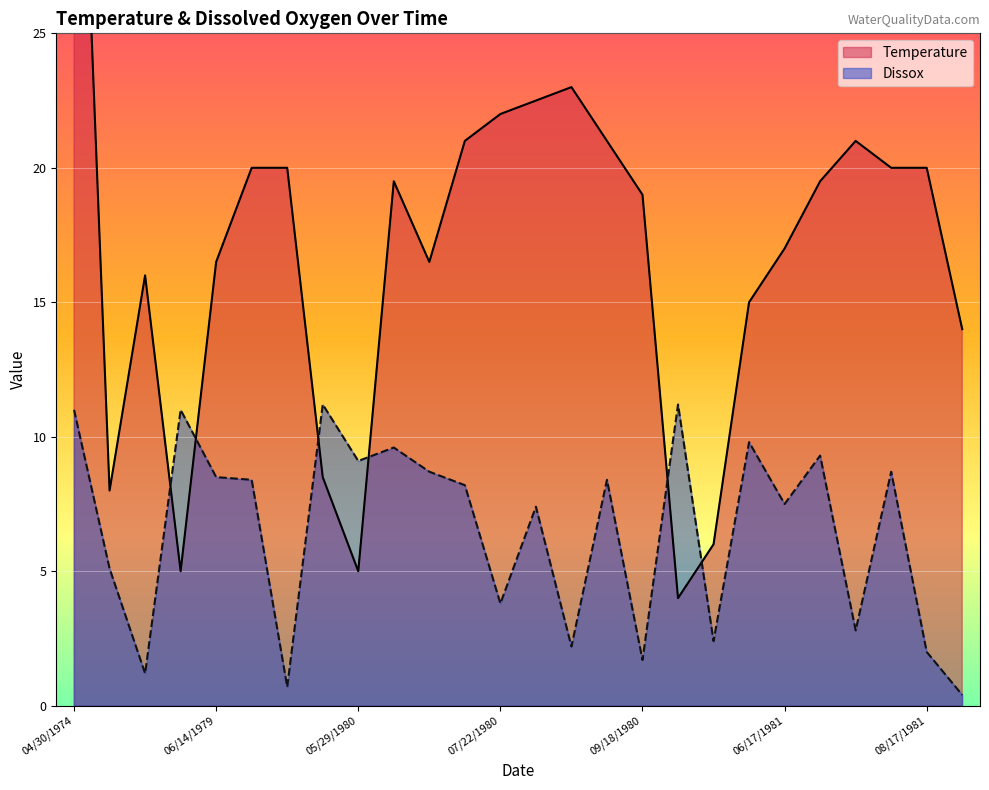

Between 07/09/1980 and 09/23/1981, which series saw the biggest shift?

Dissox